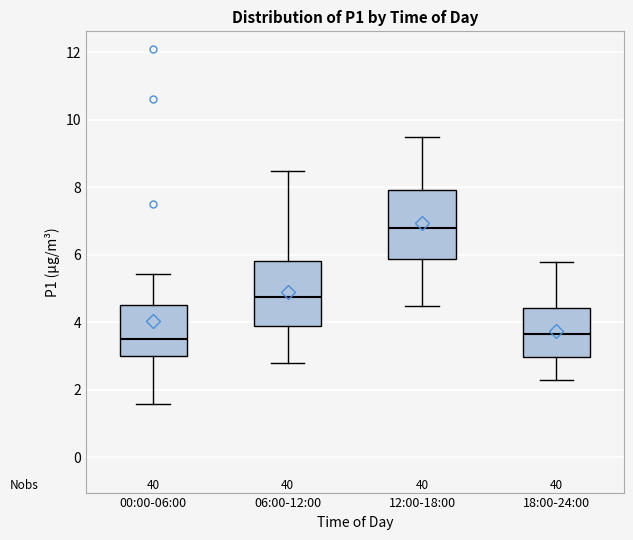

Reading left to right, read every box against the y-axis: the position of its median line, the range the box covers, and the ends of its whiskers. The values are not printed on the chart, so give them approximately, as read against the axis.

00:00-06:00: median 3.6, box 3.0 to 4.6, whiskers 1.6 to 5.4
06:00-12:00: median 4.8, box 4.0 to 5.8, whiskers 2.8 to 8.6
12:00-18:00: median 6.8, box 5.8 to 8.0, whiskers 4.6 to 9.6
18:00-24:00: median 3.6, box 3.0 to 4.4, whiskers 2.4 to 5.8